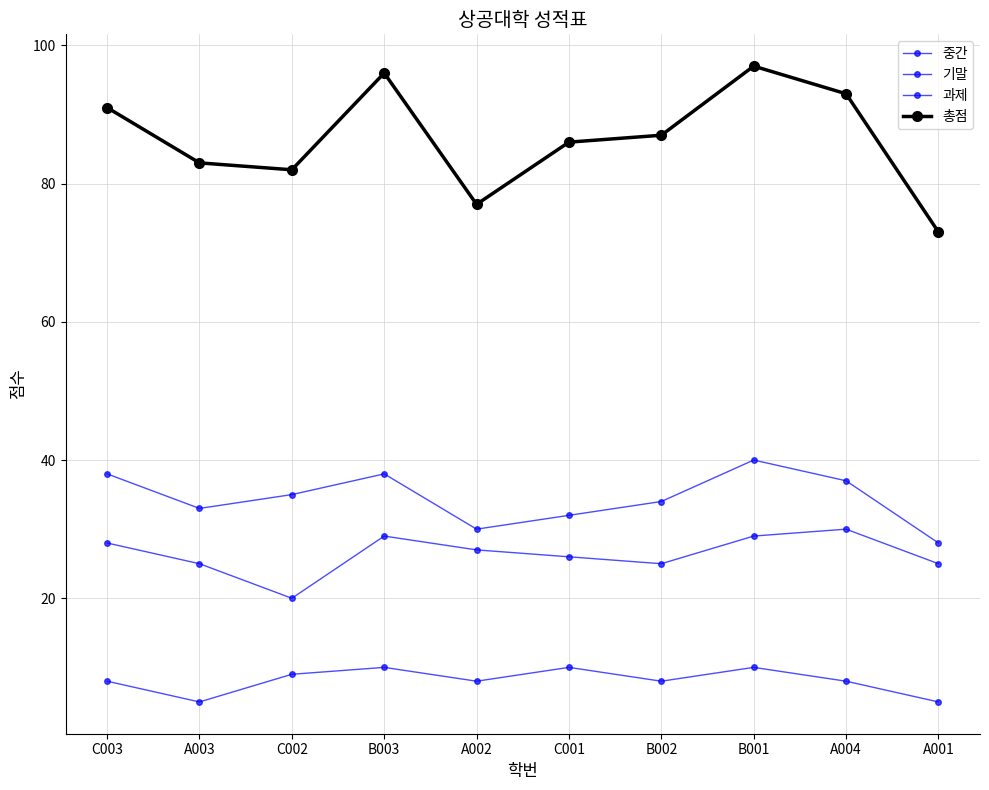

Which series has the largest range (max minus min)?

총점